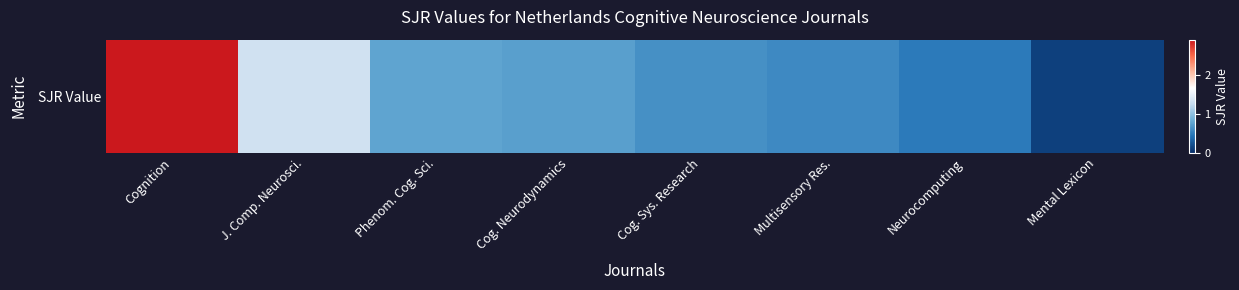

True or false: the data shows 0.1 at Neurocomputing.

False